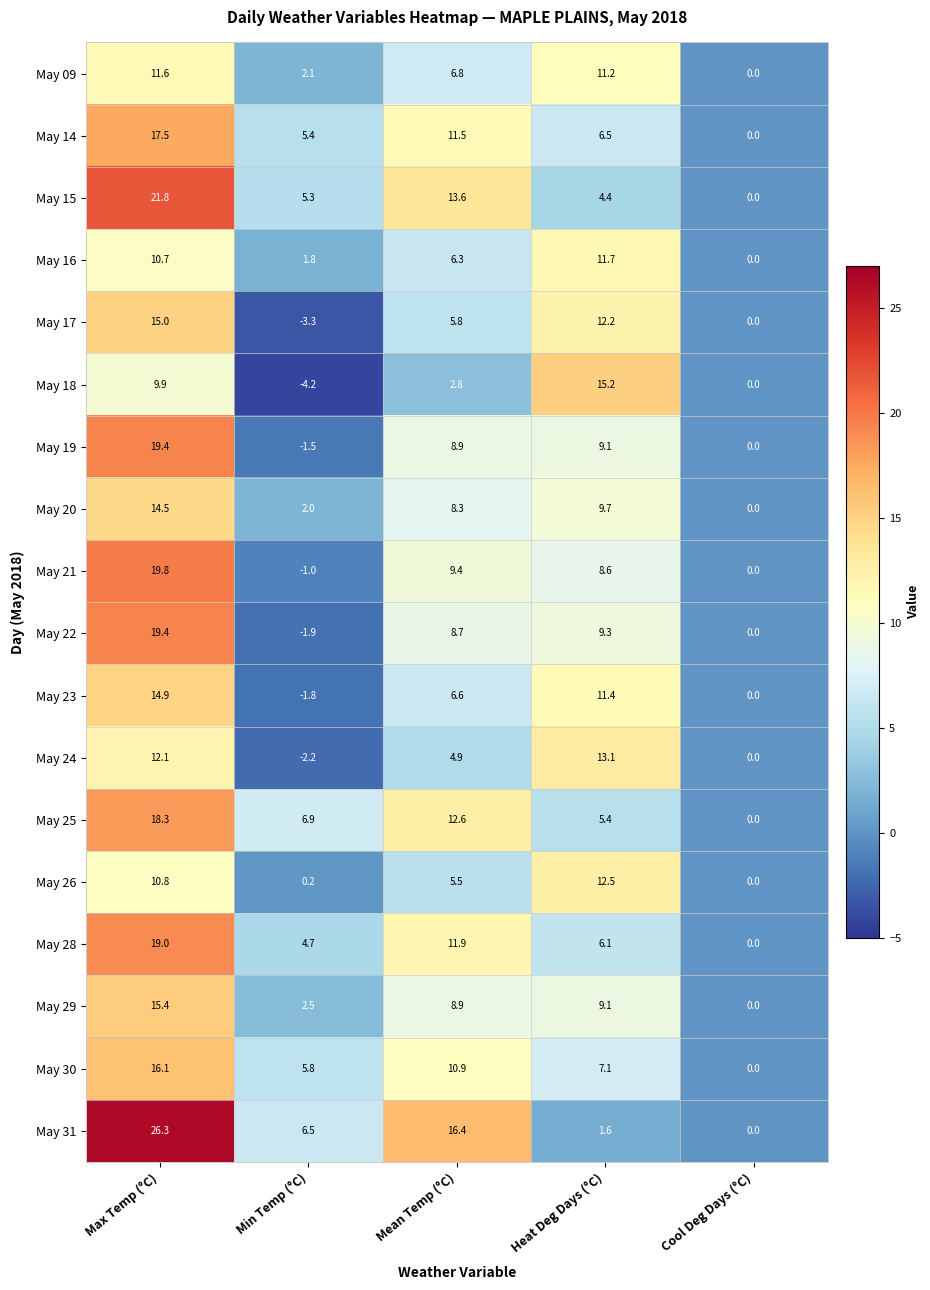

Which series has the largest total across all categories?

May 31